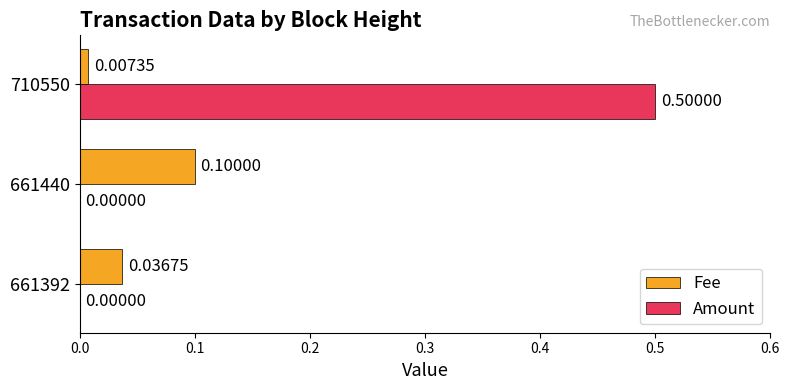

Which series has the largest total across all categories?

Amount